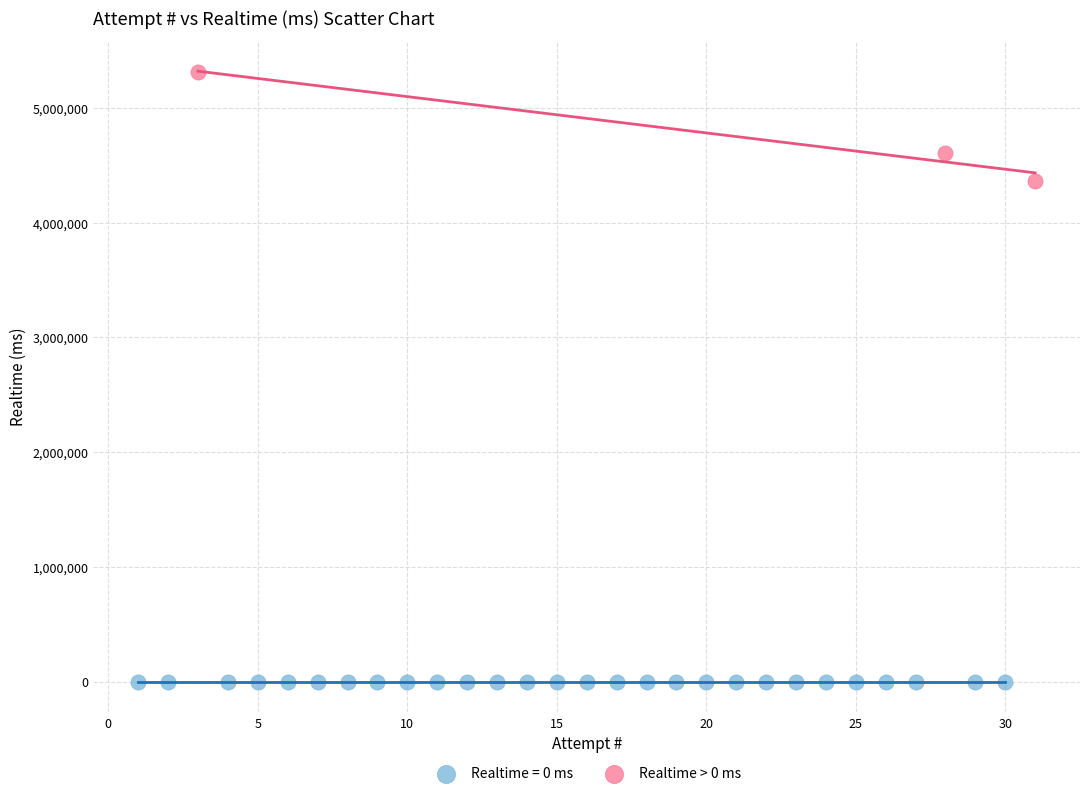

Which series reaches the maximum Y coordinate?

Realtime > 0 ms